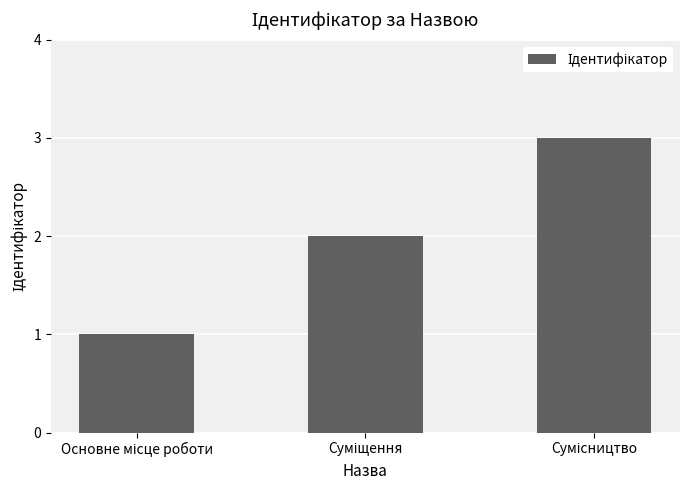

What is the greatest value displayed?

3